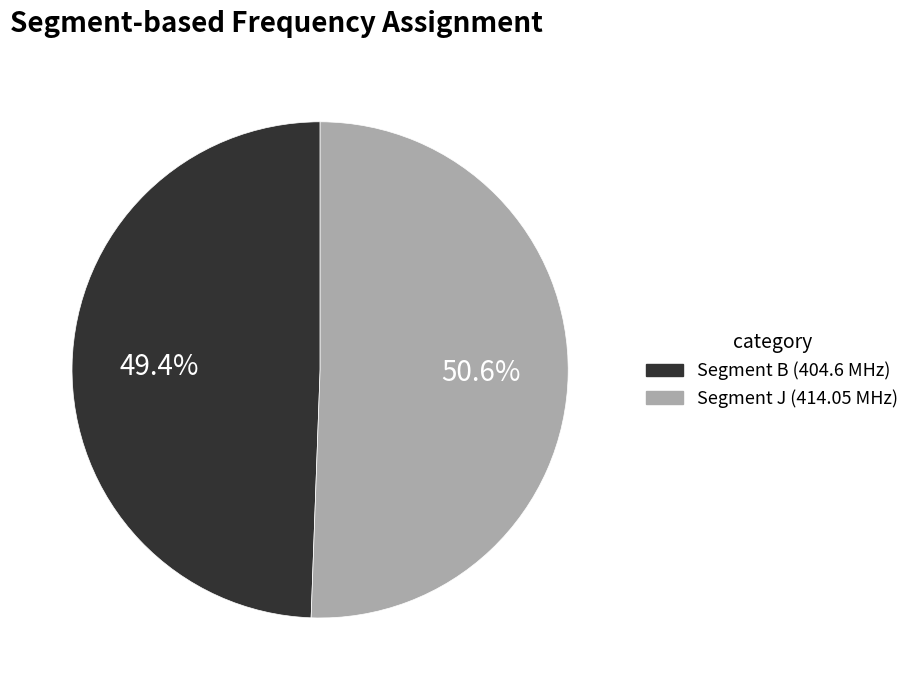

Does any single category account for the majority?

Yes